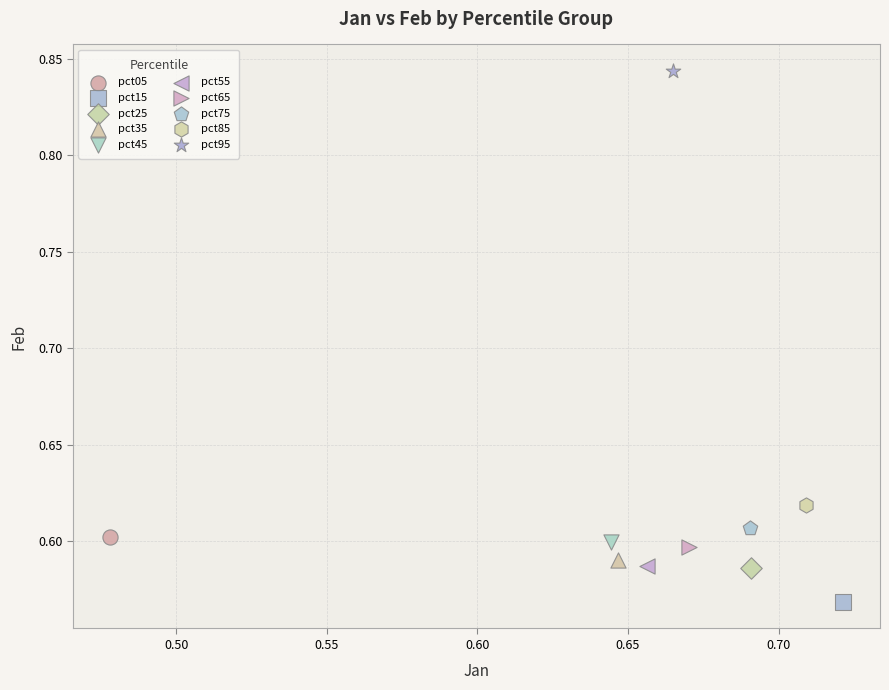

What are all the series names shown in the legend?

pct05, pct15, pct25, pct35, pct45, pct55, pct65, pct75, pct85, pct95